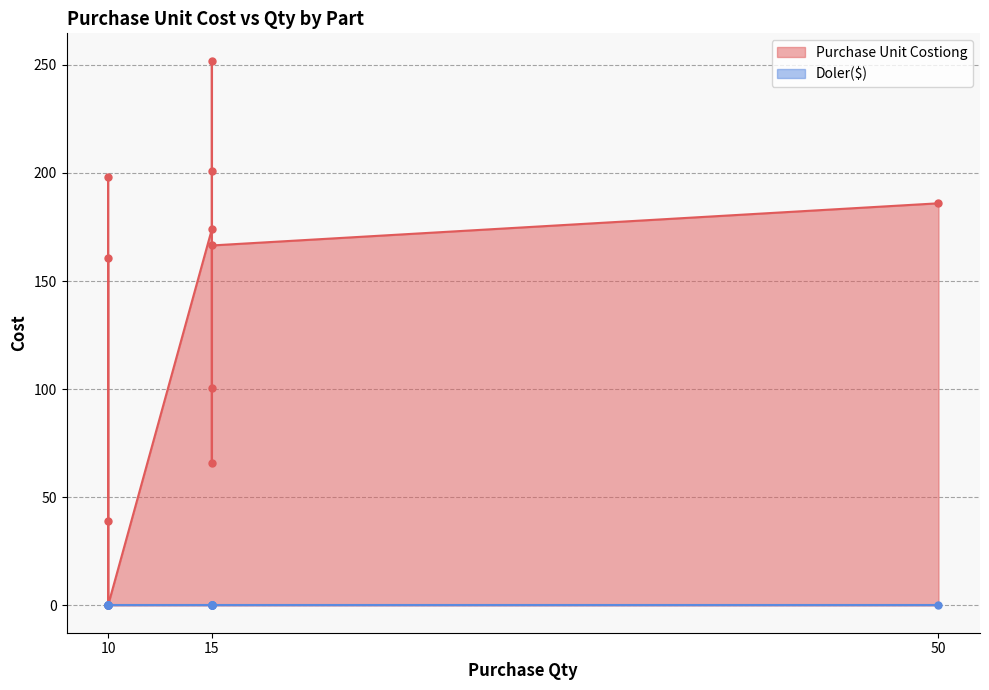

What is the maximum value shown in the chart?

252.0